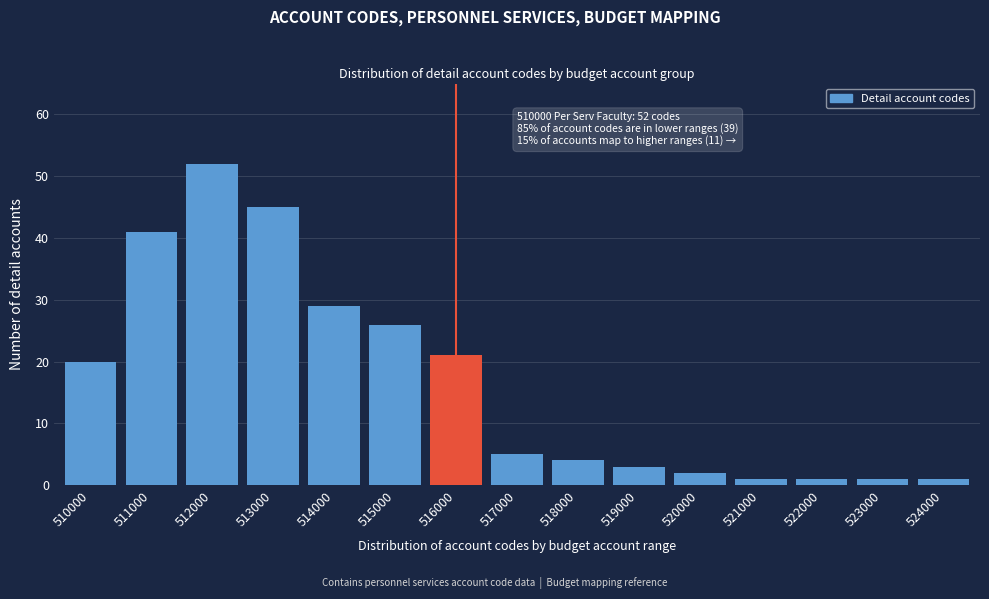

Reading left to right, list all the values displayed in this chart.

510000=20	511000=41	512000=52	513000=45	514000=29	515000=26	516000=21	517000=5	518000=4	519000=3	520000=2	521000=1	522000=1	523000=1	524000=1